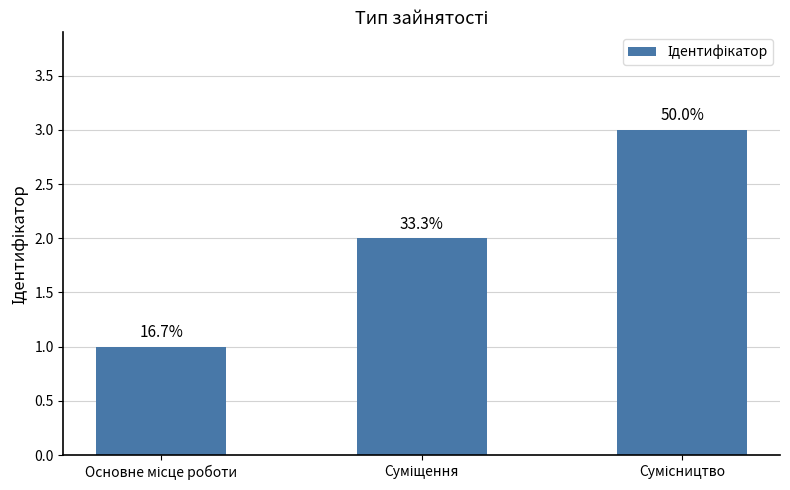

What is the value of the 3rd bar from the left?

3